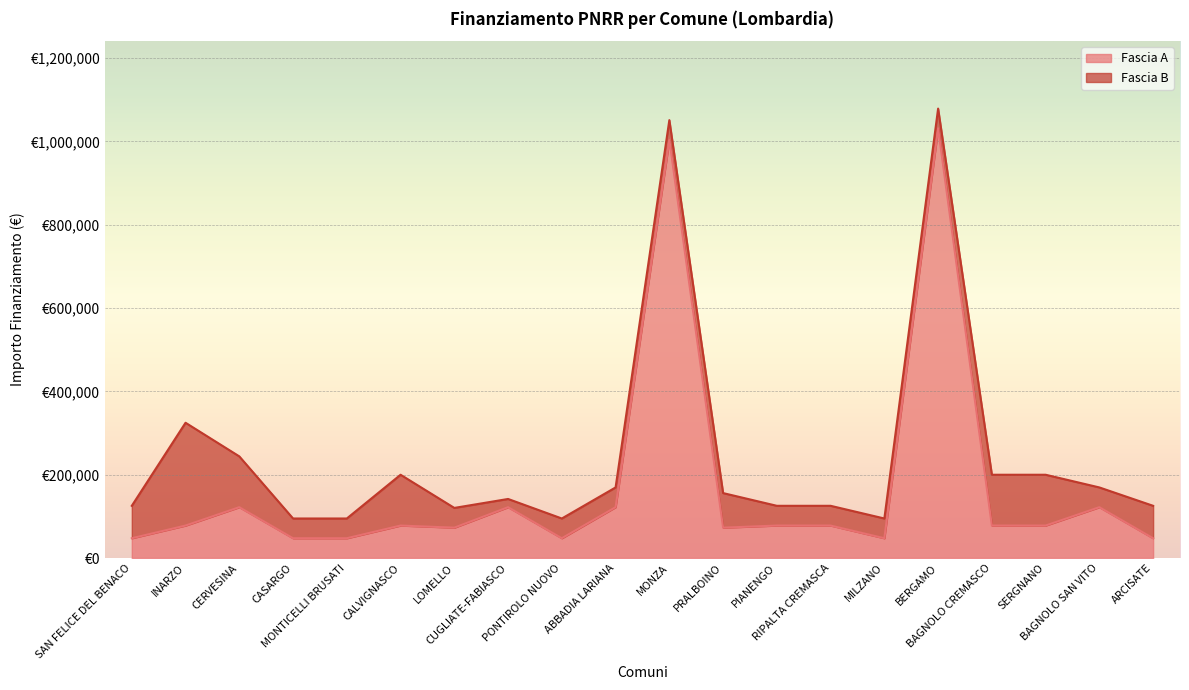

Does the chart display data point markers on the line(s)?

No